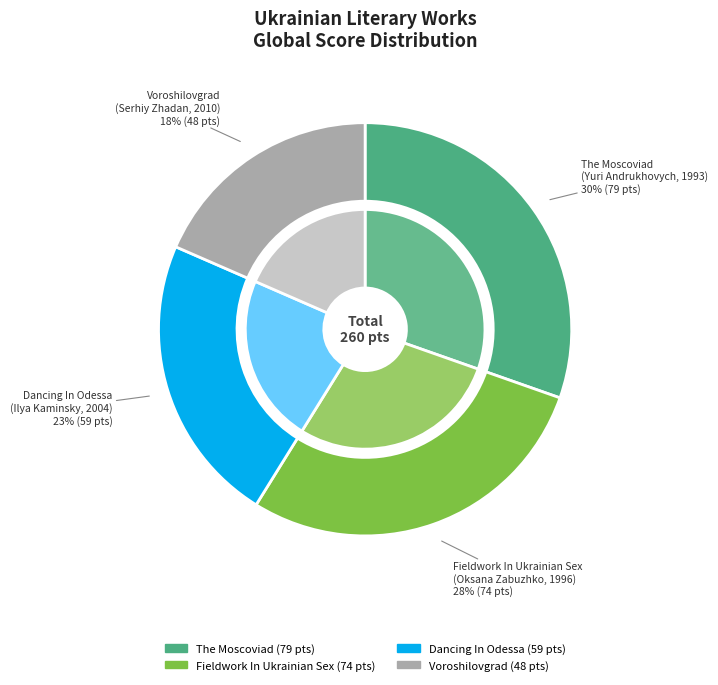

Which slice is the largest?

The Moscoviad